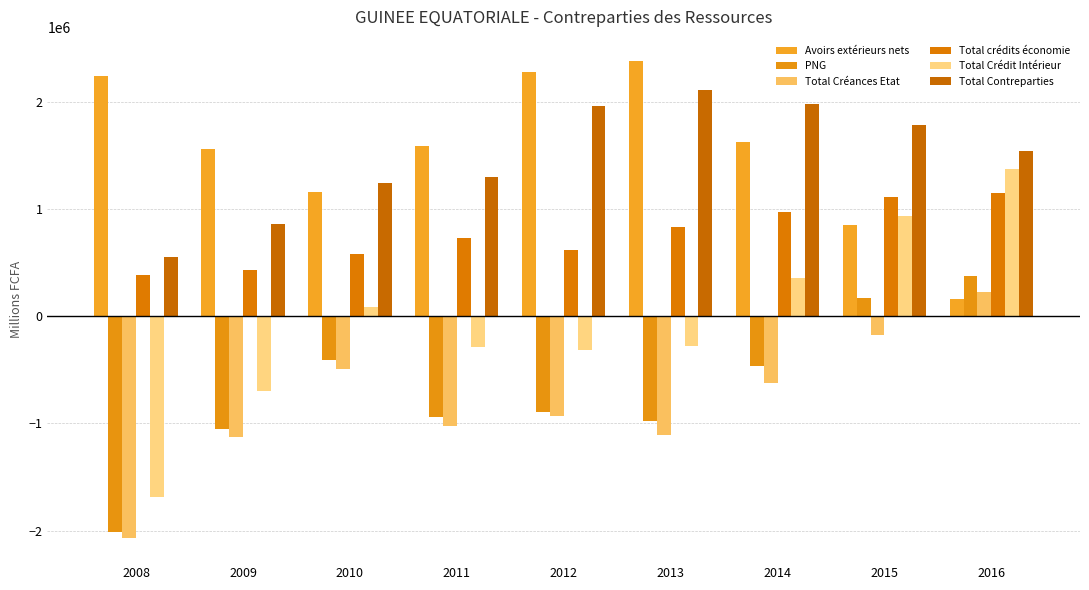

What is the average value of the Total Crédit Intérieur series?

-57561